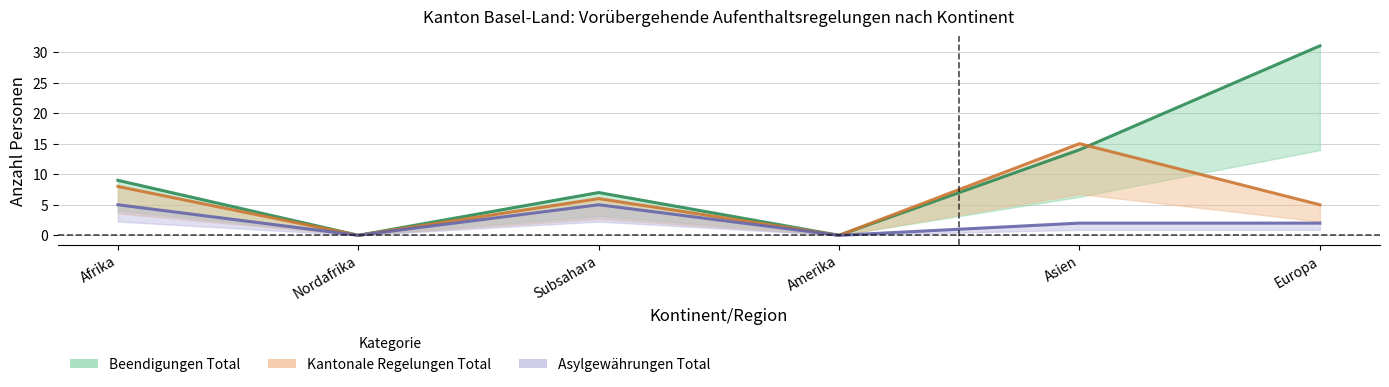

Which category has the lowest value in the Beendigungen Total series?

Nordafrika